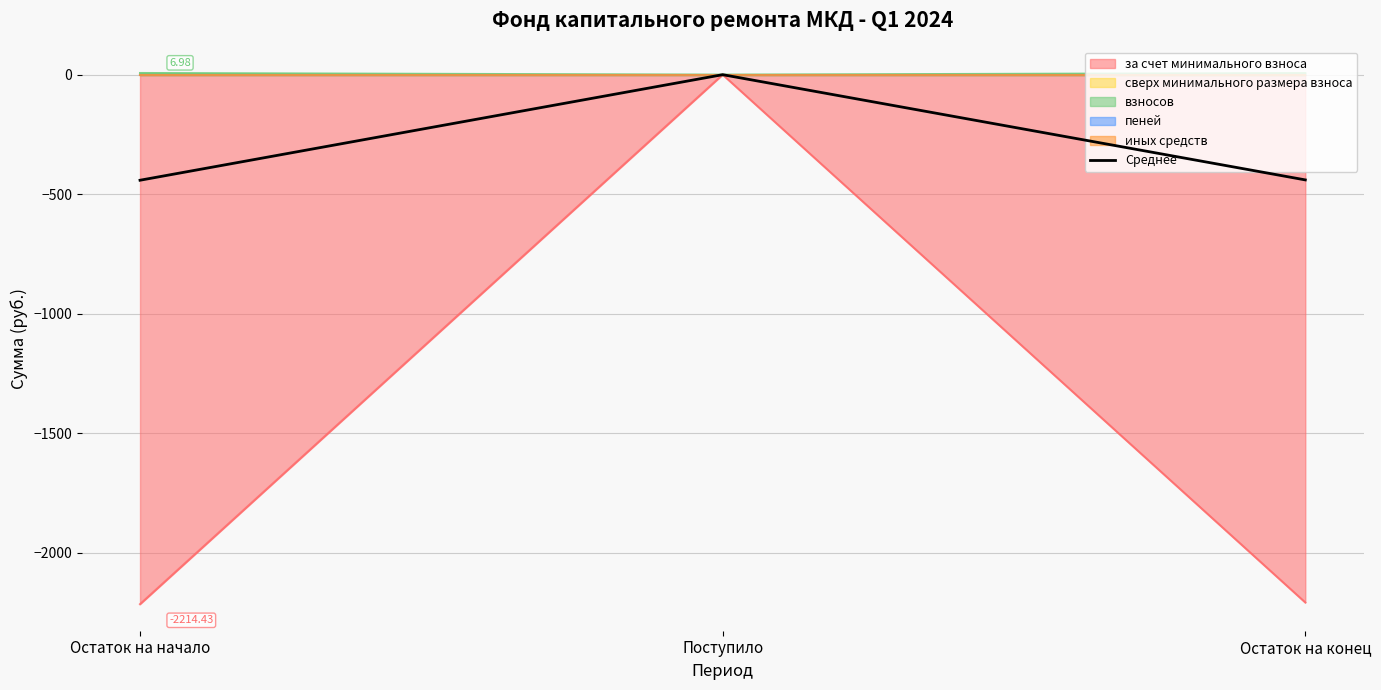

Between Остаток на начало and Поступило, which is larger?

Поступило